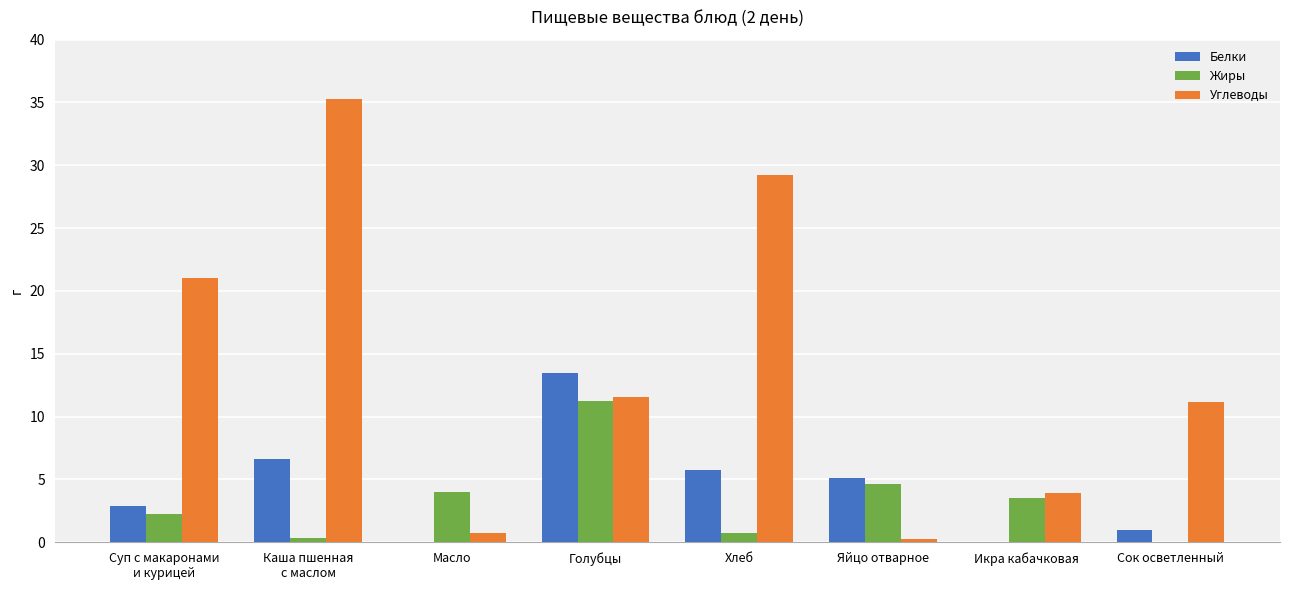

Which series has the largest range (max minus min)?

Углеводы